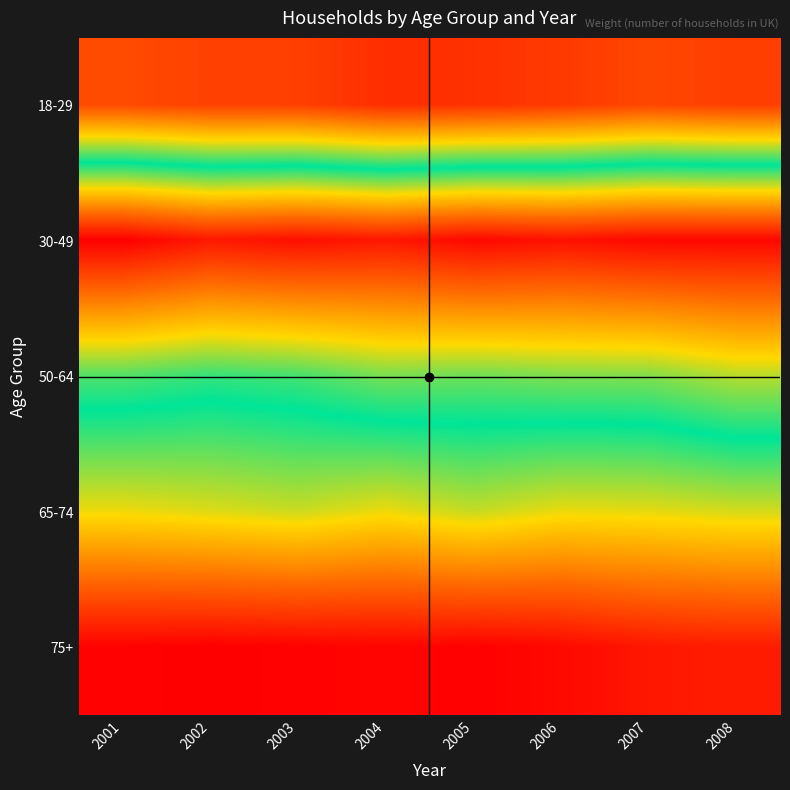

Reading left to right, transcribe all the data shown in this chart.

18-29: 2001=2672.0	2002=2540.2	2003=2524.3	2004=2276.8	2005=2329.4	2006=2445.2	2007=2615.9	2008=2504.6
30-49: 2001=9848.3	2002=9524.4	2003=9640.6	2004=9524.6	2005=9732.8	2006=9612.6	2007=9739.0	2008=9740.0
50-64: 2001=6188.2	2002=6036.7	2003=6124.9	2004=6397.5	2005=6341.1	2006=6429.2	2007=6448.7	2008=6731.7
65-74: 2001=4475.6	2002=4574.3	2003=4674.3	2004=4485.4	2005=4706.8	2006=4500.2	2007=4530.5	2008=4620.5
75+: 2001=1692.6	2002=1662.3	2003=1691.5	2004=1742.0	2005=1684.2	2006=1796.5	2007=1984.8	2008=2044.4